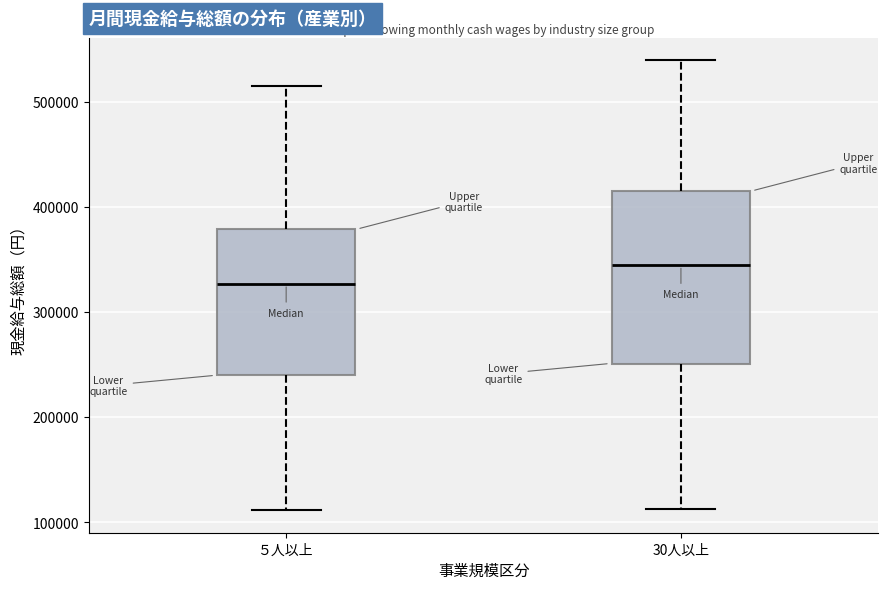

Which box is the tallest, from its lower edge to its upper edge?

30人以上